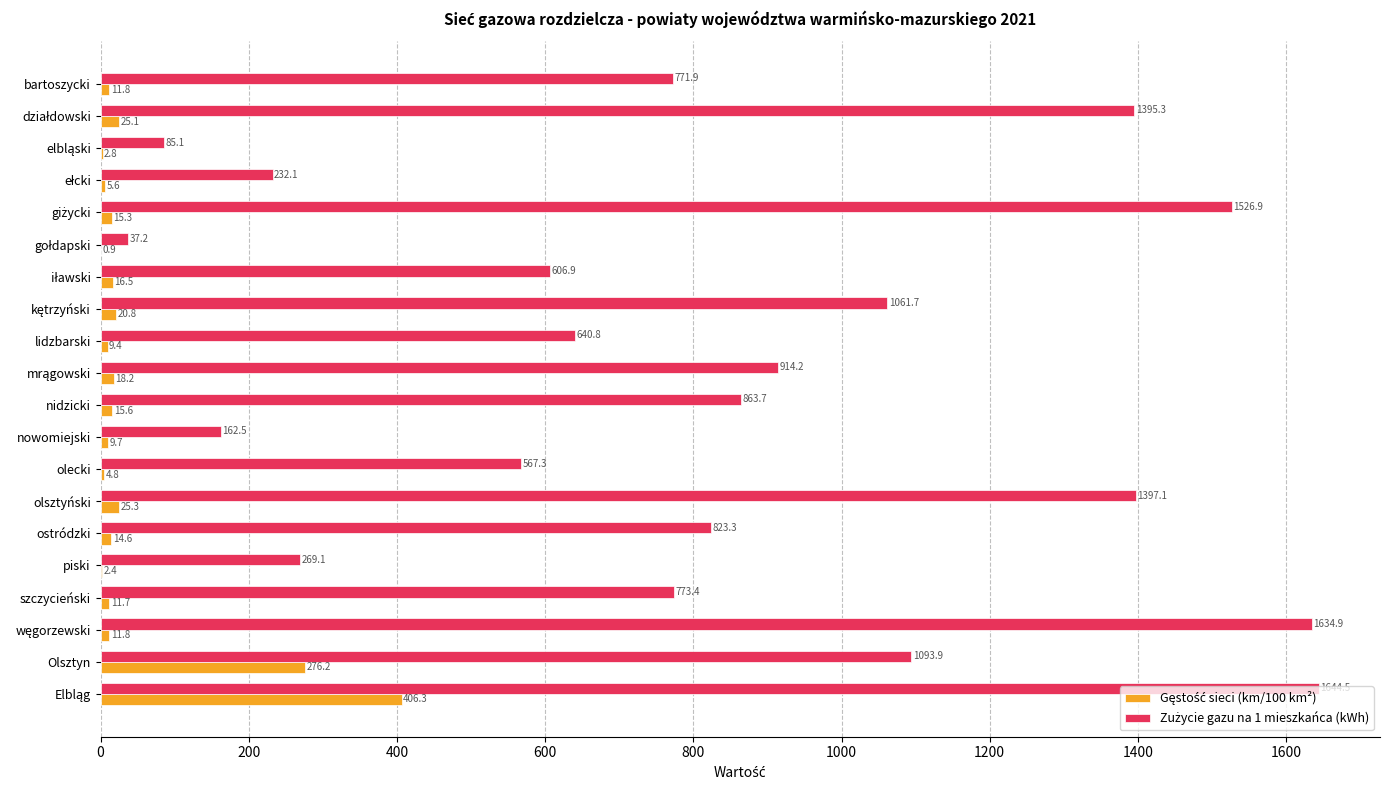

What is the greatest value displayed?

1644.5